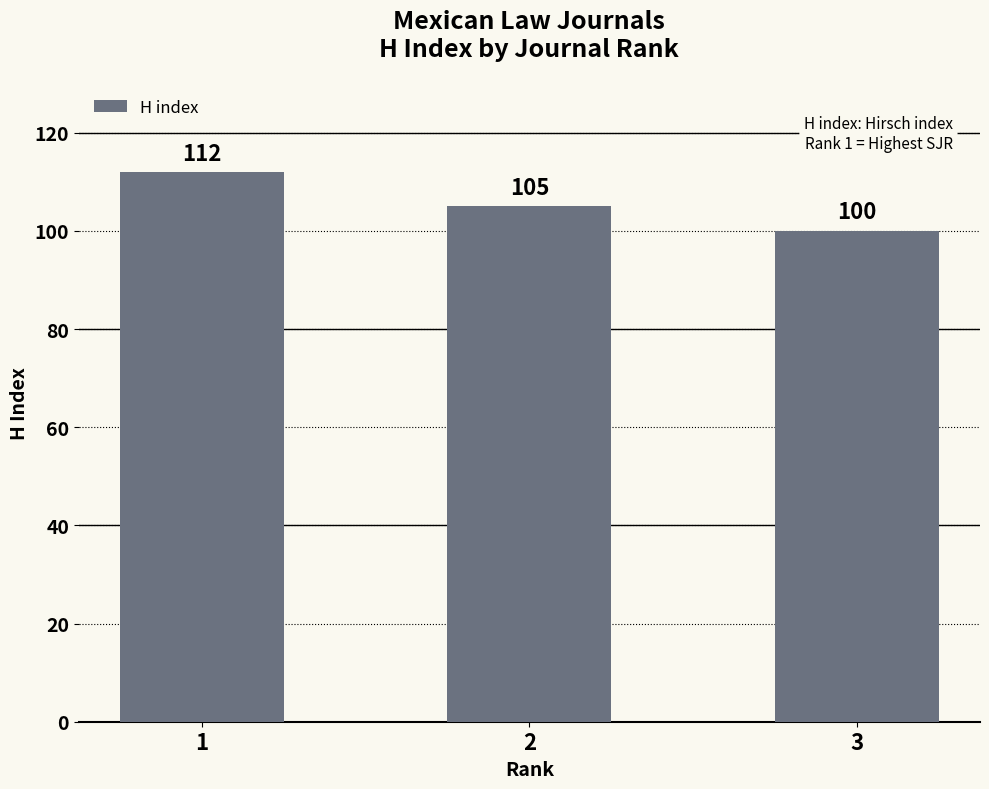

How many data points are less than 105?

1